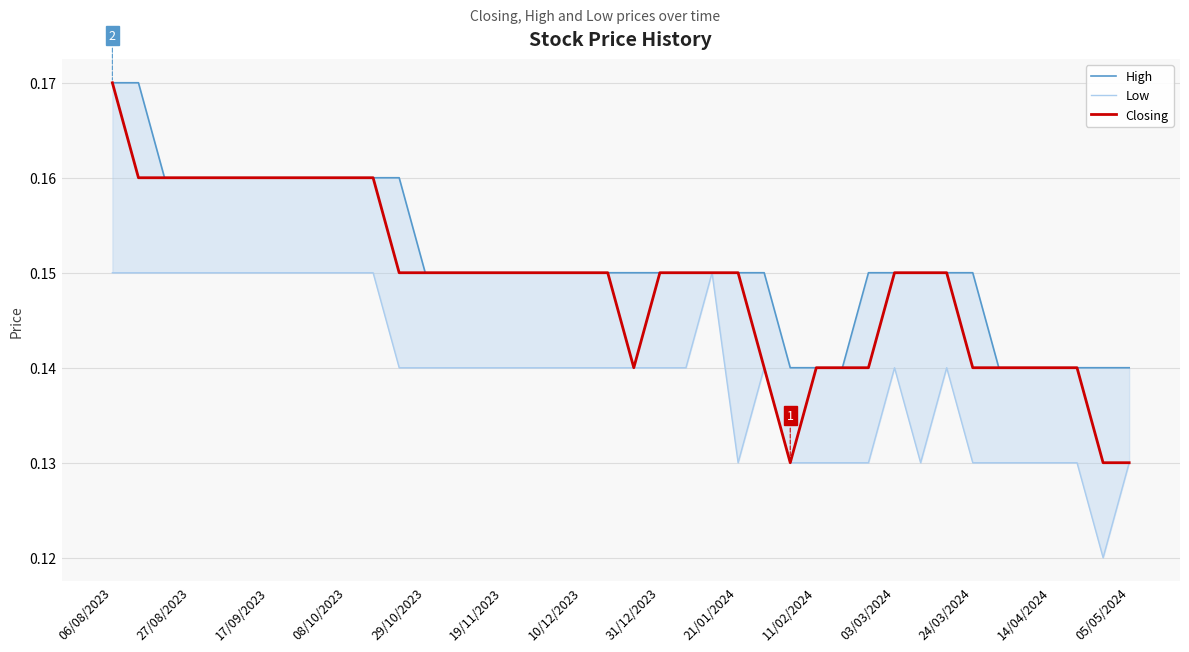

Which series has the largest total across all categories?

High